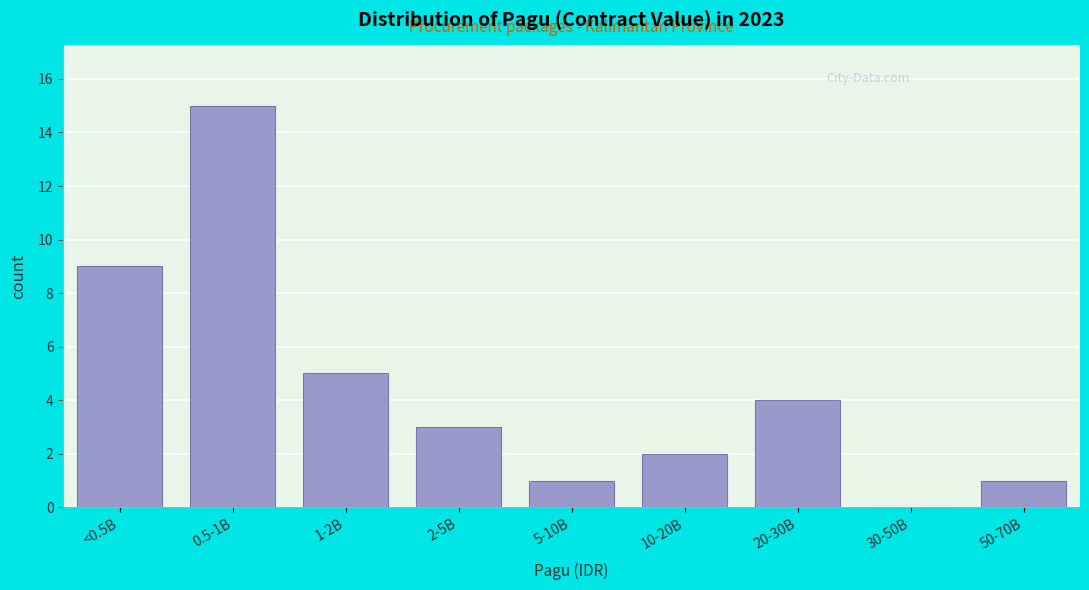

Reading left to right, transcribe all the data shown in this chart.

<0.5B=9	0.5-1B=15	1-2B=5	2-5B=3	5-10B=1	10-20B=2	20-30B=4	30-50B=0	50-70B=1